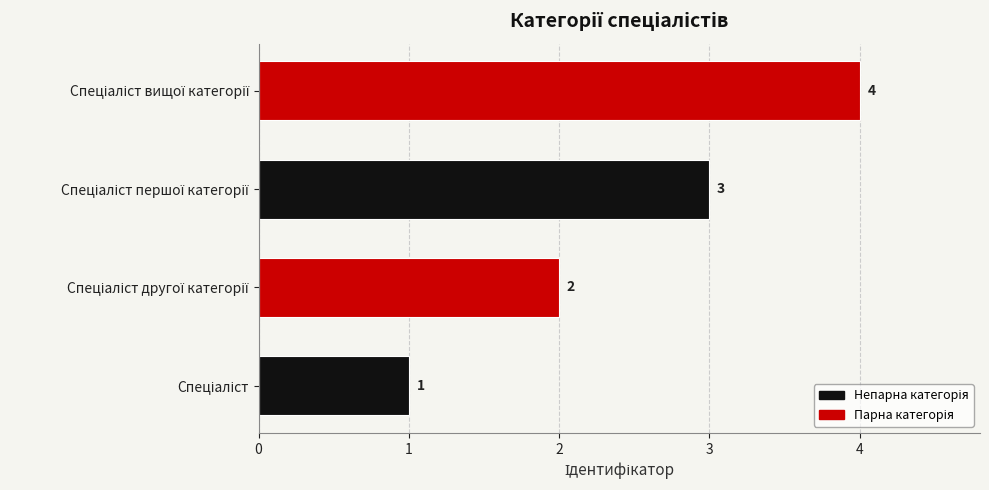

How many values are between 2 and 4?

3